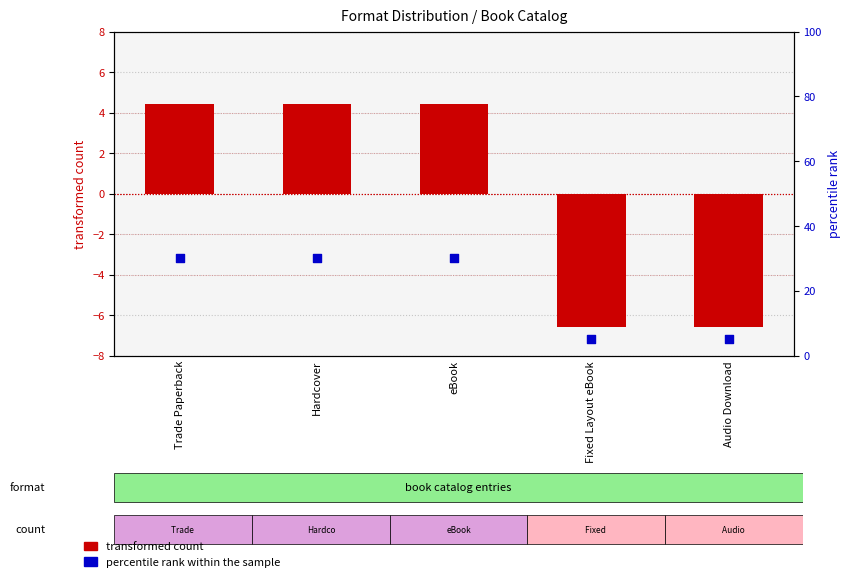

Which series has the largest total across all categories?

percentile rank within the sample